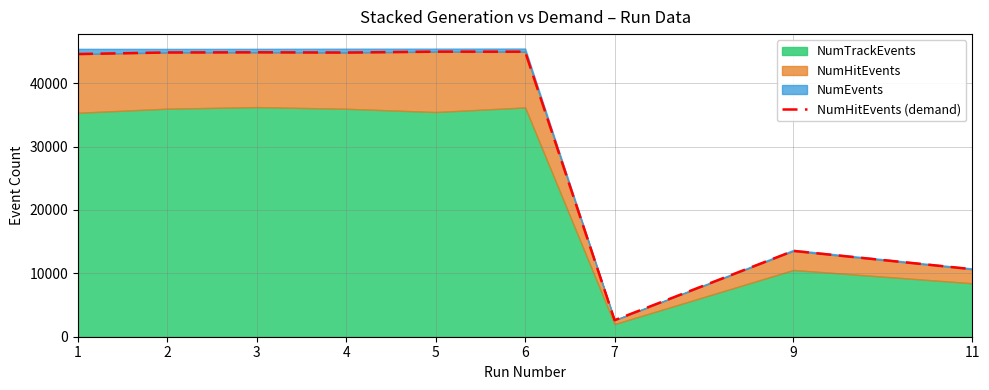

True or false: the data shows 19467 at 9.

False